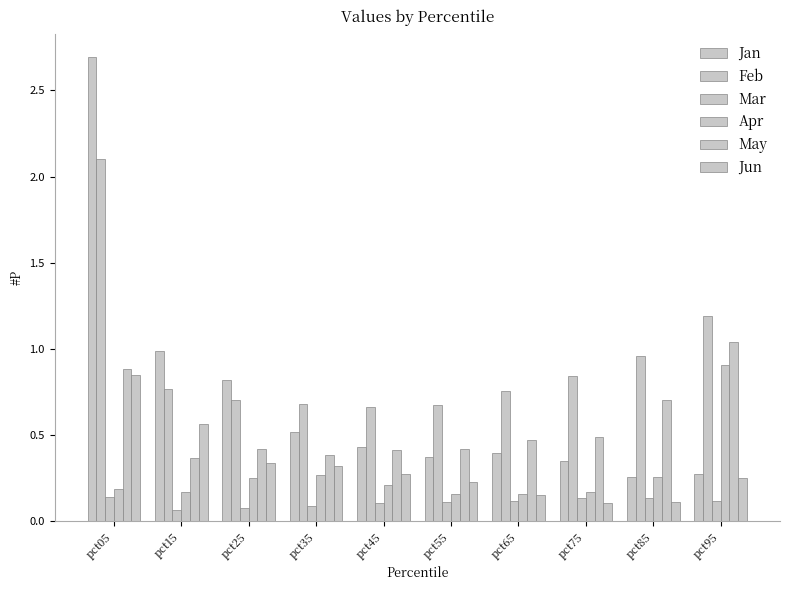

How many groups of bars are there?

10